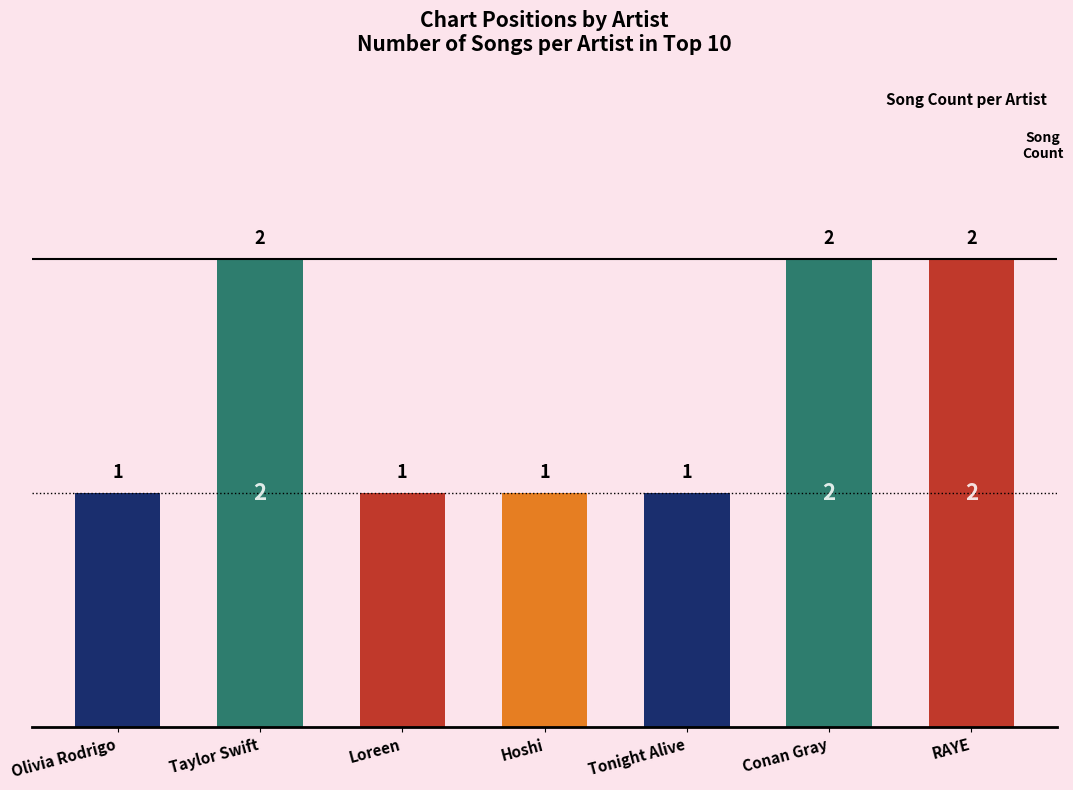

Reading left to right, extract all data points from this chart.

1	2	1	1	1	2	2